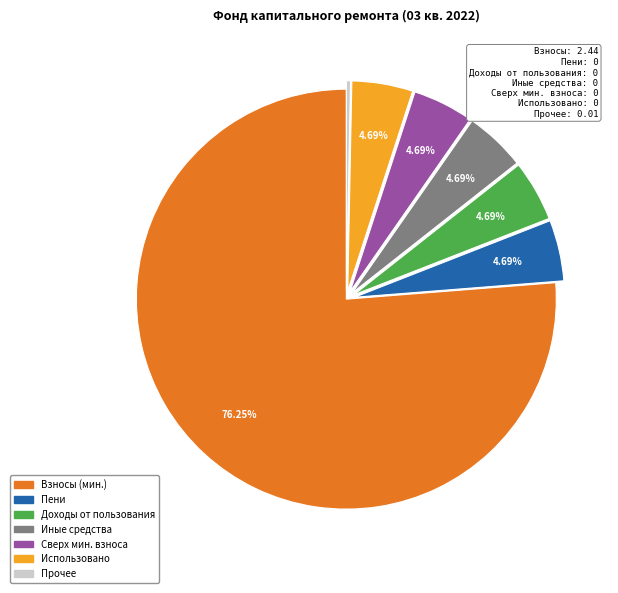

Is there any slice that represents more than half of the pie?

Yes